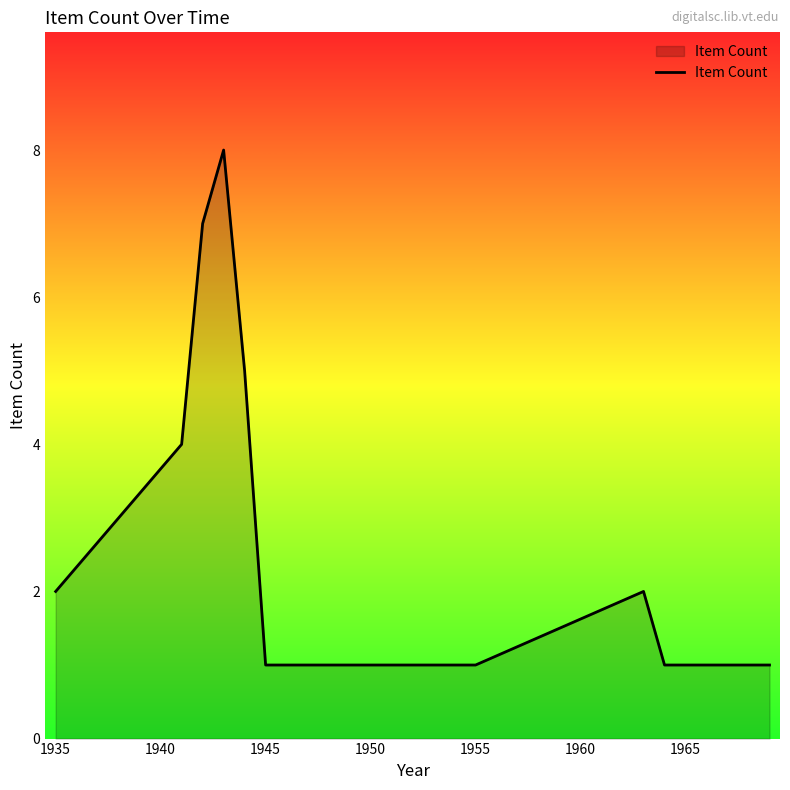

What is the maximum value shown in the chart?

8